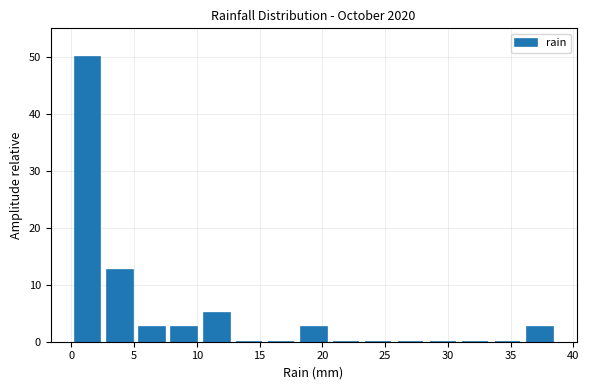

How tall is the bar that spans 7.5 to 10.5 on the x-axis? Neither the bar edges nor the heights are printed on the chart, so give them approximately, as read against the axes.

3